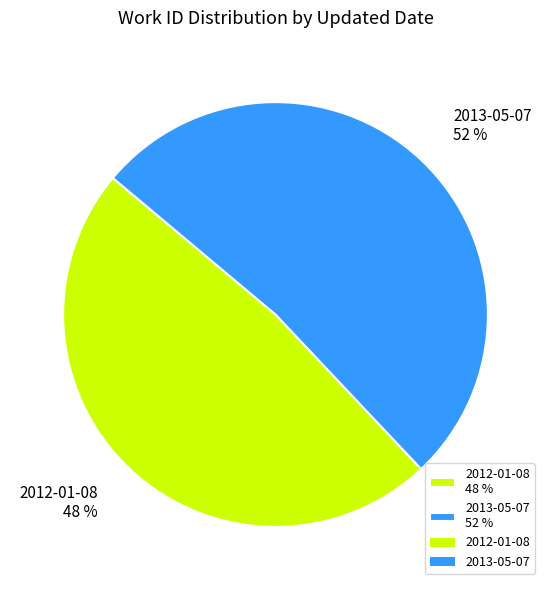

Combined, do 2012-01-08 48 % and 2013-05-07 52 % account for over 50%?

Yes